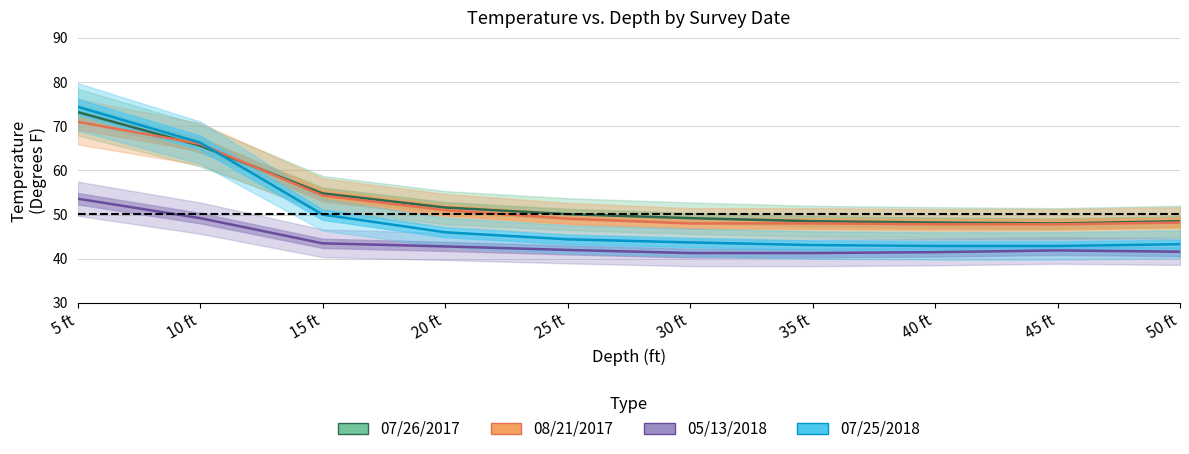

What is the maximum value for 07/26/2017?

73.2